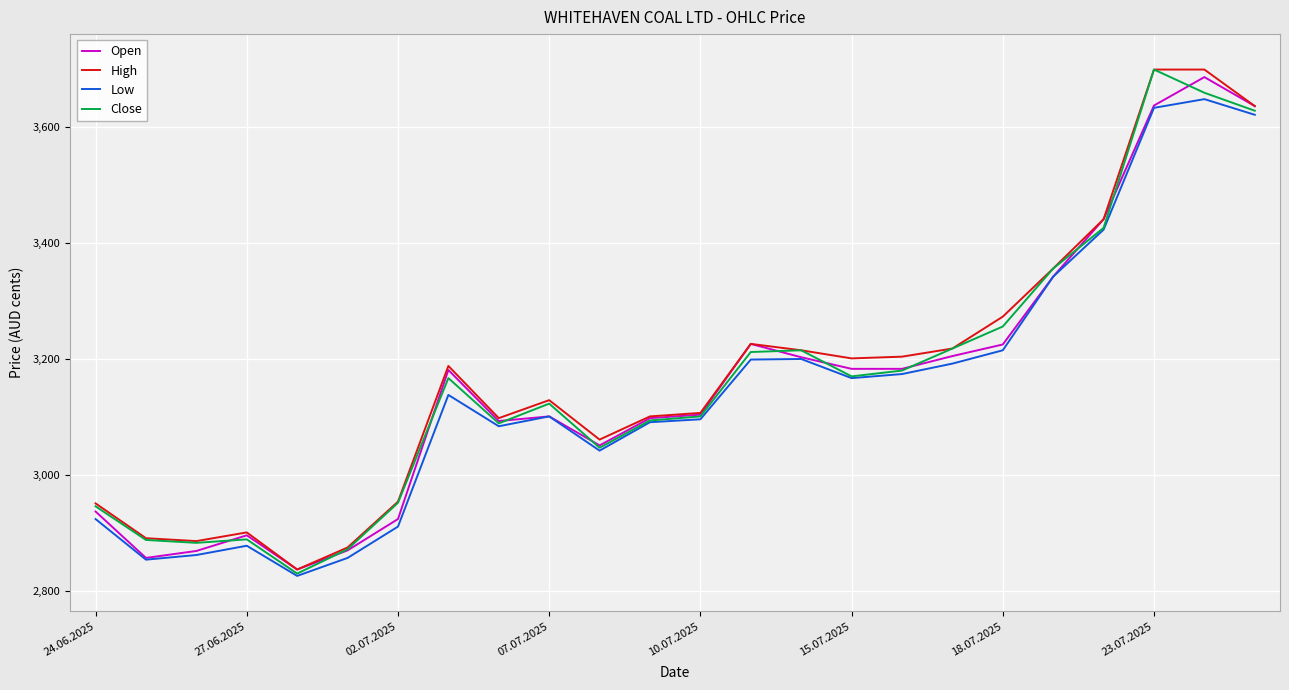

What is the sum of all Close values?

75900